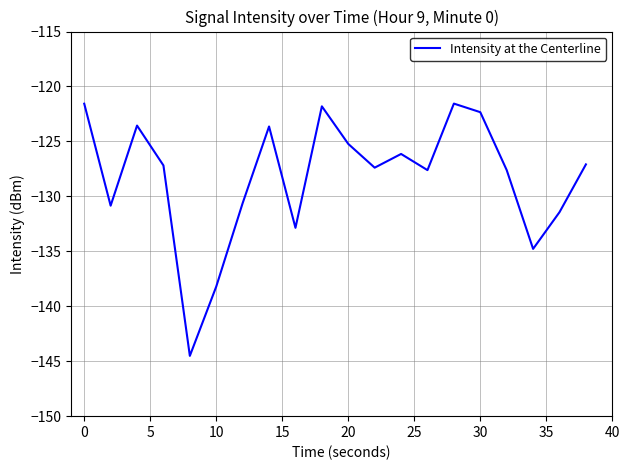

What is the difference between the maximum and minimum values?

23.0